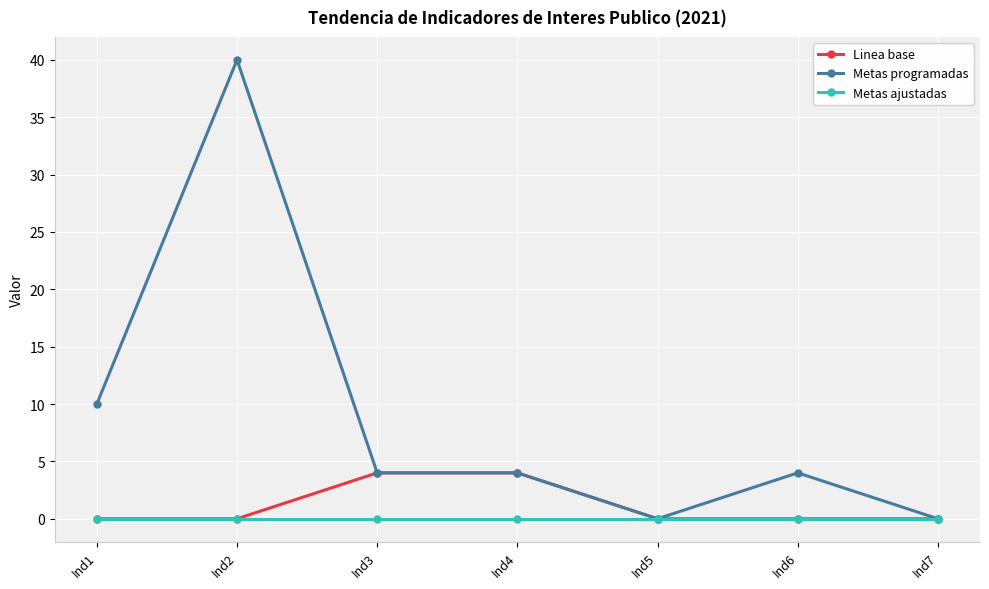

What is the spread (max minus min) of values at Ind2?

40